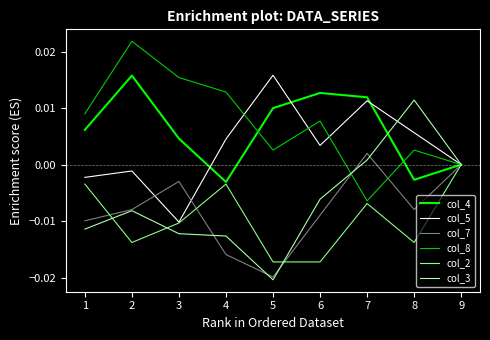

Count the number of data series in this chart.

6